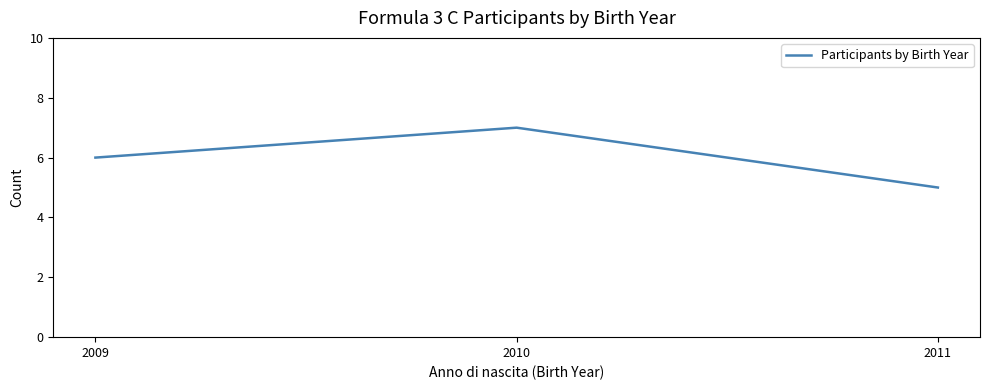

What is the minimum value shown in the chart?

5